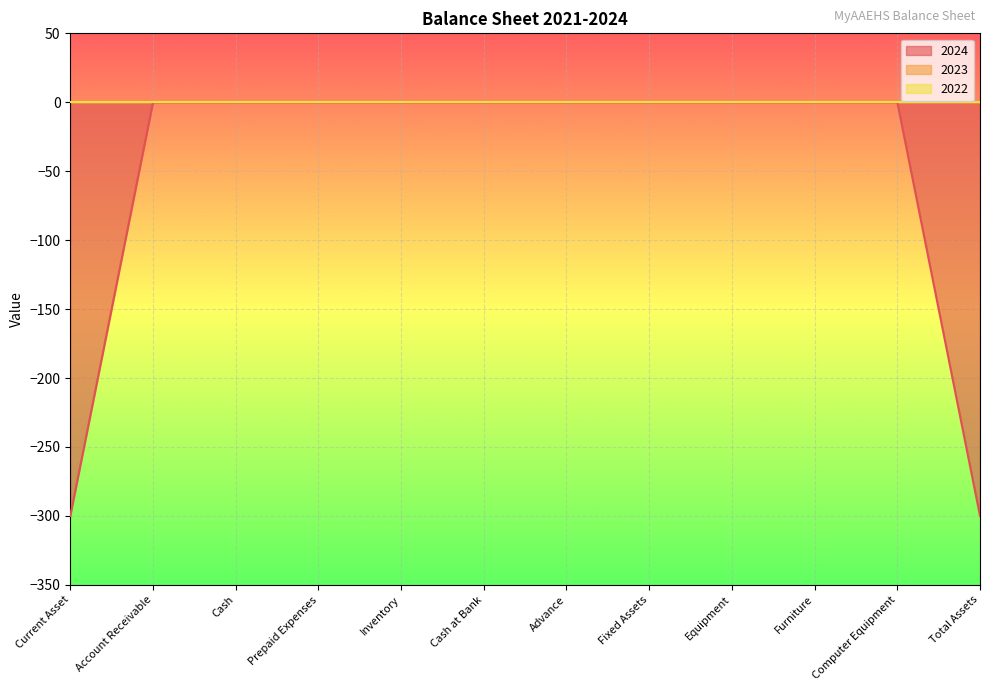

Reading left to right, transcribe all the data shown in this chart.

2024: Current Asset=-300	Account Receivable=0	Cash=0	Prepaid Expenses=0	Inventory=0	Cash at Bank=0	Advance=0	Fixed Assets=0	Equipment=0	Furniture=0	Computer Equipment=0	Total Assets=-300
2023: Current Asset=0	Account Receivable=0	Cash=0	Prepaid Expenses=0	Inventory=0	Cash at Bank=0	Advance=0	Fixed Assets=0	Equipment=0	Furniture=0	Computer Equipment=0	Total Assets=0
2022: Current Asset=0	Account Receivable=0	Cash=0	Prepaid Expenses=0	Inventory=0	Cash at Bank=0	Advance=0	Fixed Assets=0	Equipment=0	Furniture=0	Computer Equipment=0	Total Assets=0